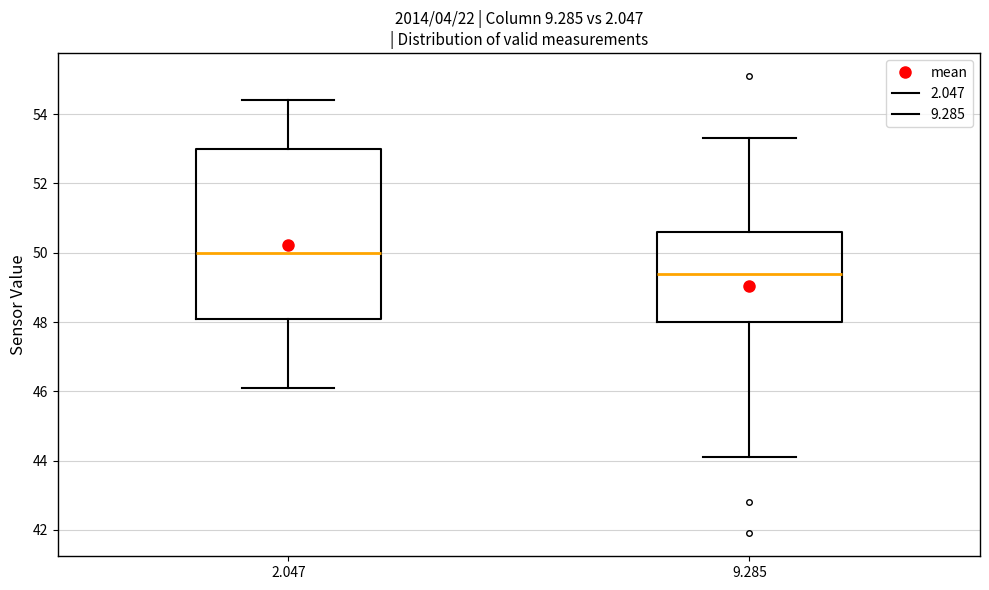

Reading left to right, transcribe this box plot: for each box, give where its median line is, the range the box spans, and where its two whiskers end, as read against the y-axis. The values are not printed on the chart, so give them approximately, as read against the axis.

2.047: median 50.0, box 48.2 to 53.0, whiskers 46.2 to 54.4
9.285: median 49.4, box 48.0 to 50.6, whiskers 44.2 to 53.4